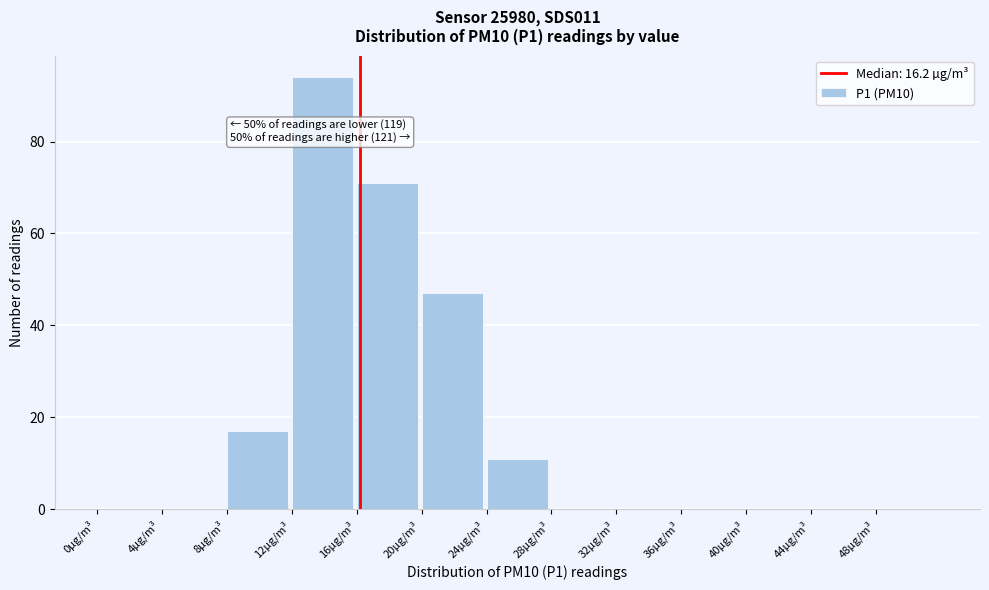

Over which range of the x-axis is the bar tallest?

12 to 16